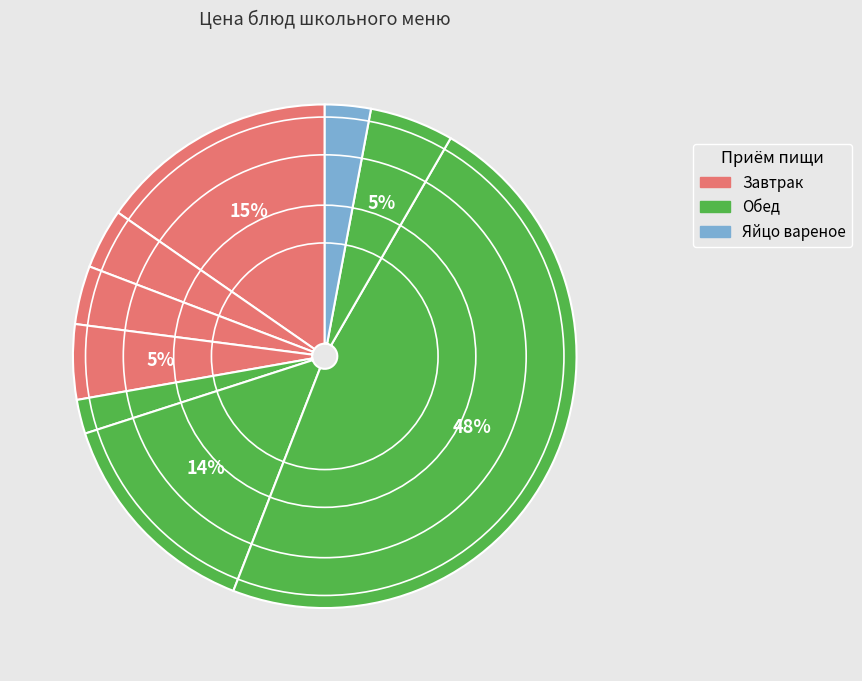

Count the number of slices in the pie.

9